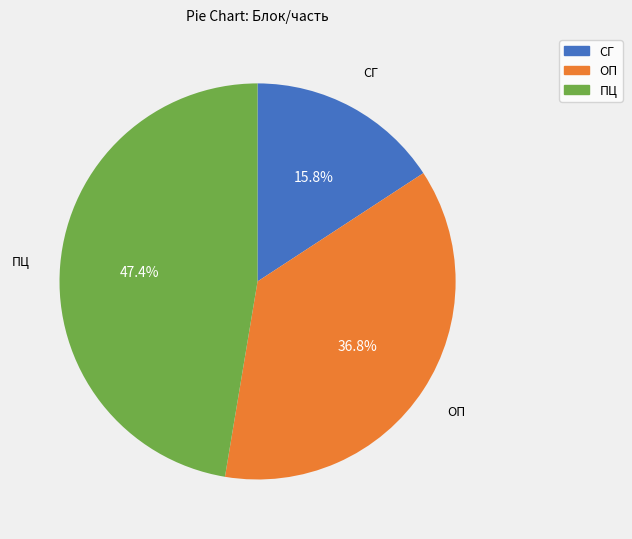

To the nearest percent, what is the combined percentage of ПЦ and ОП?

84%